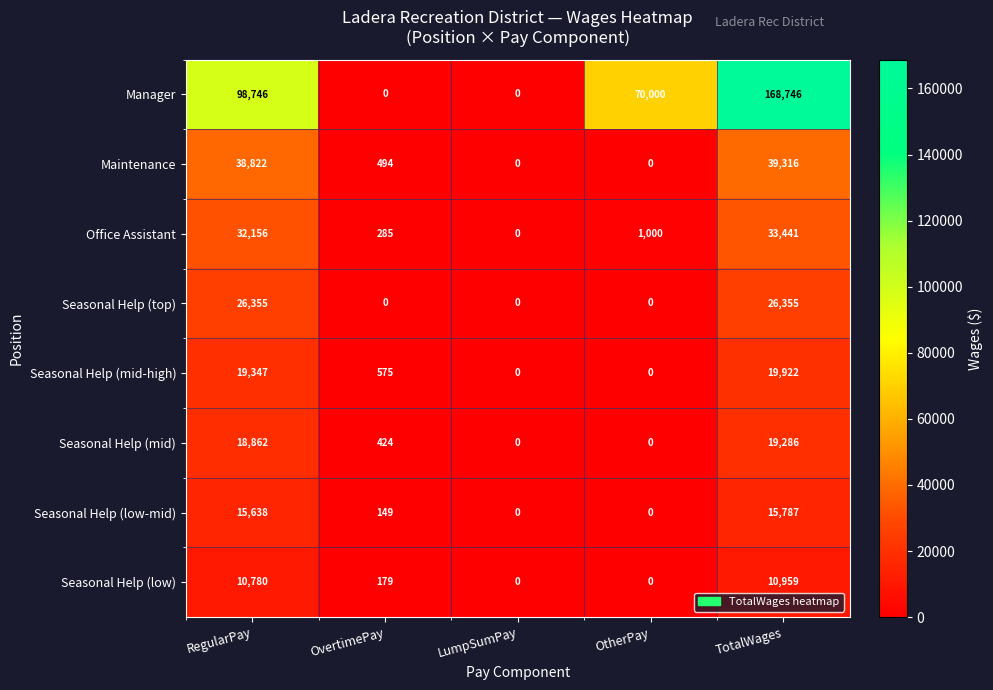

Is it true that Seasonal Help (mid) equals 424 at OvertimePay?

True